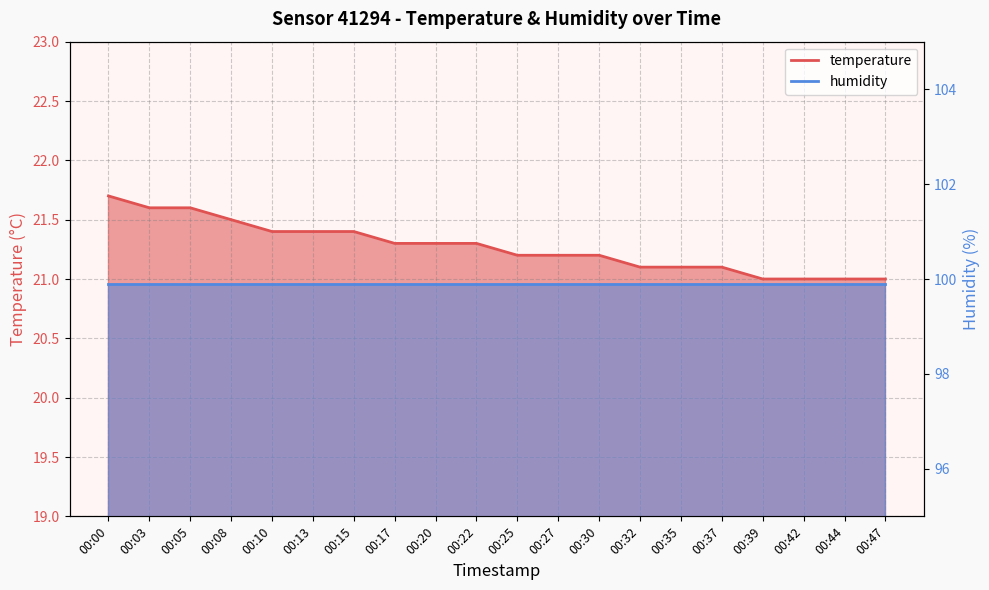

What is the minimum value shown in the chart?

21.0